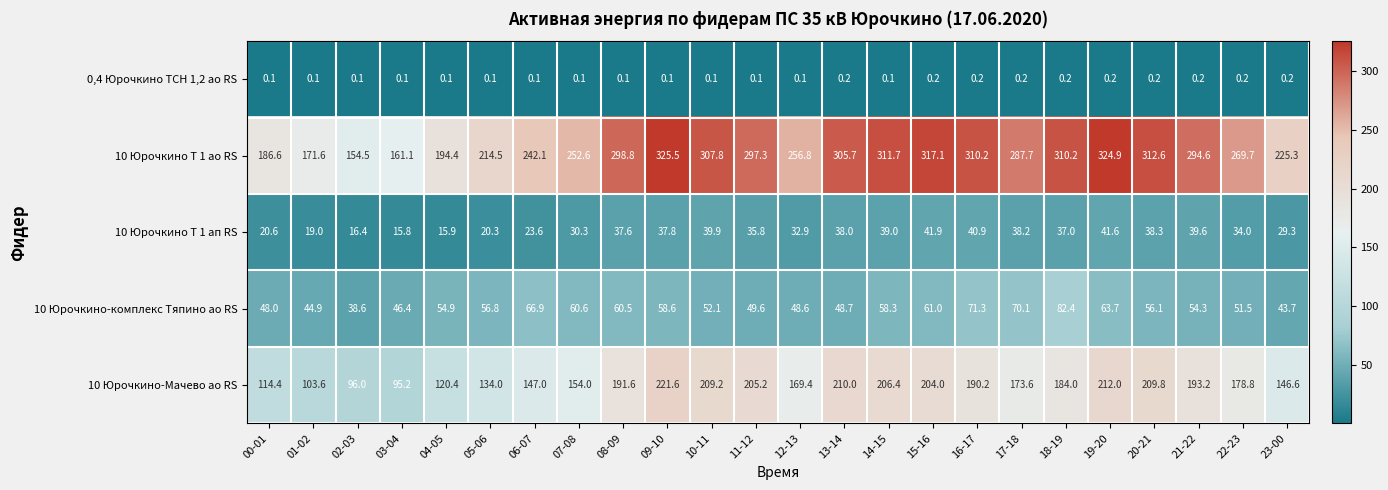

What is the total value across all series at 21-22?

581.9